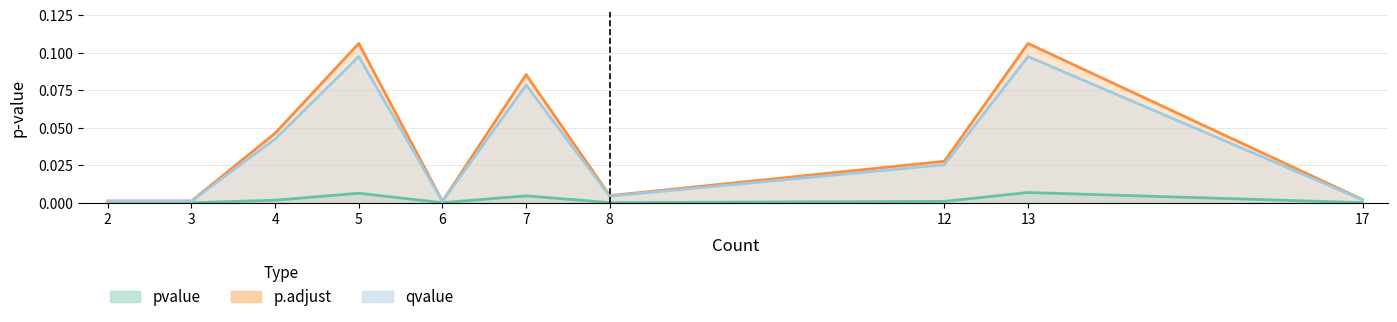

True or false: qvalue and pvalue cross at least once.

False